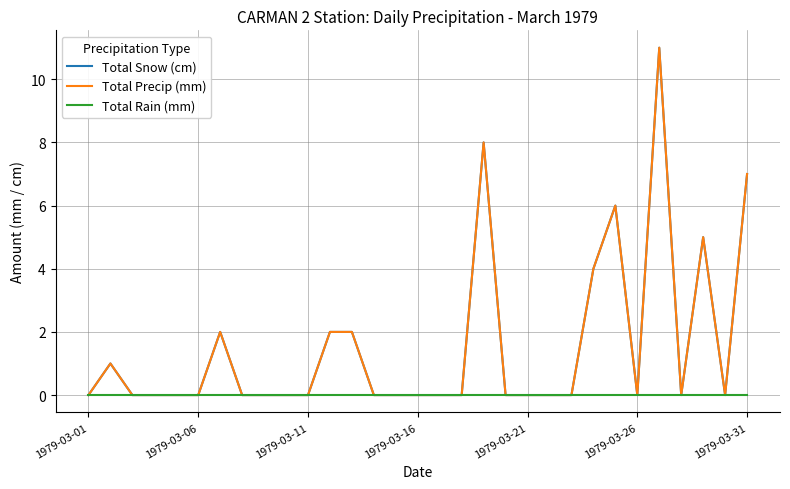

List the series in order of their peak value, lowest first.

Total Rain (mm), Total Snow (cm), Total Precip (mm)